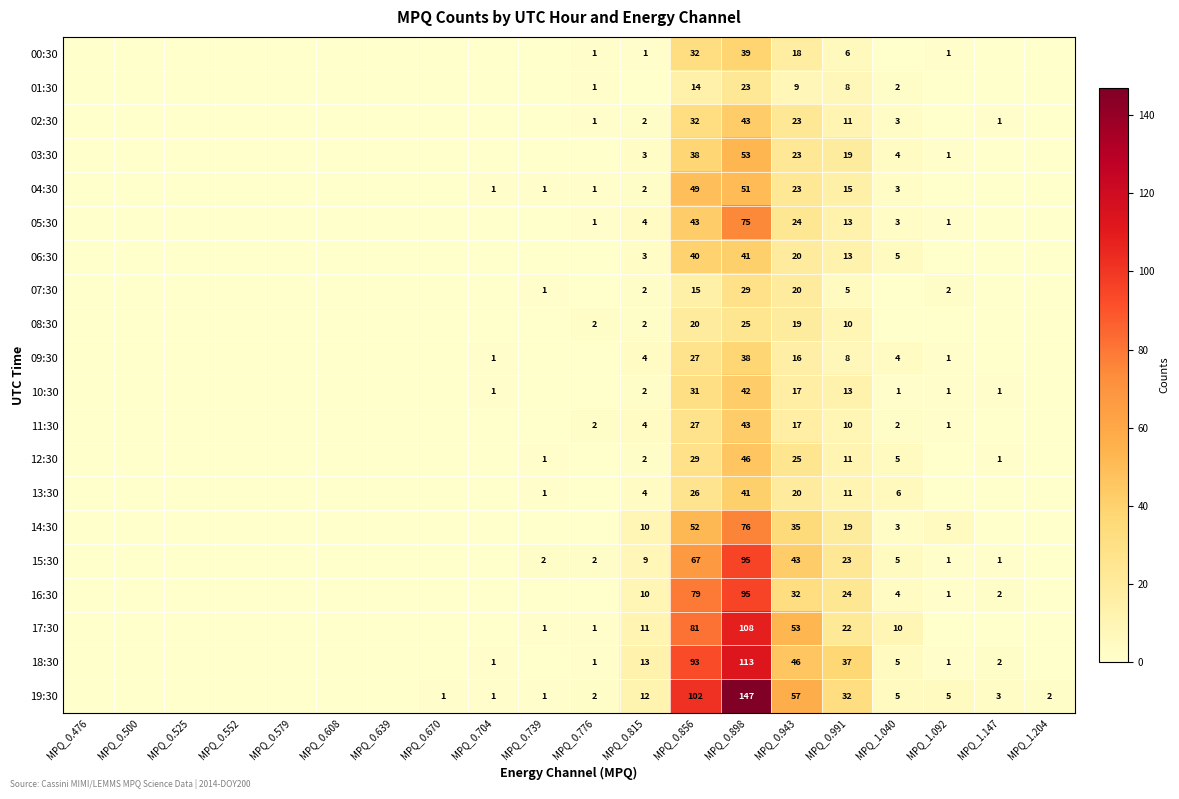

At which category does the chart reach its minimum across all series?

MPQ_0.476